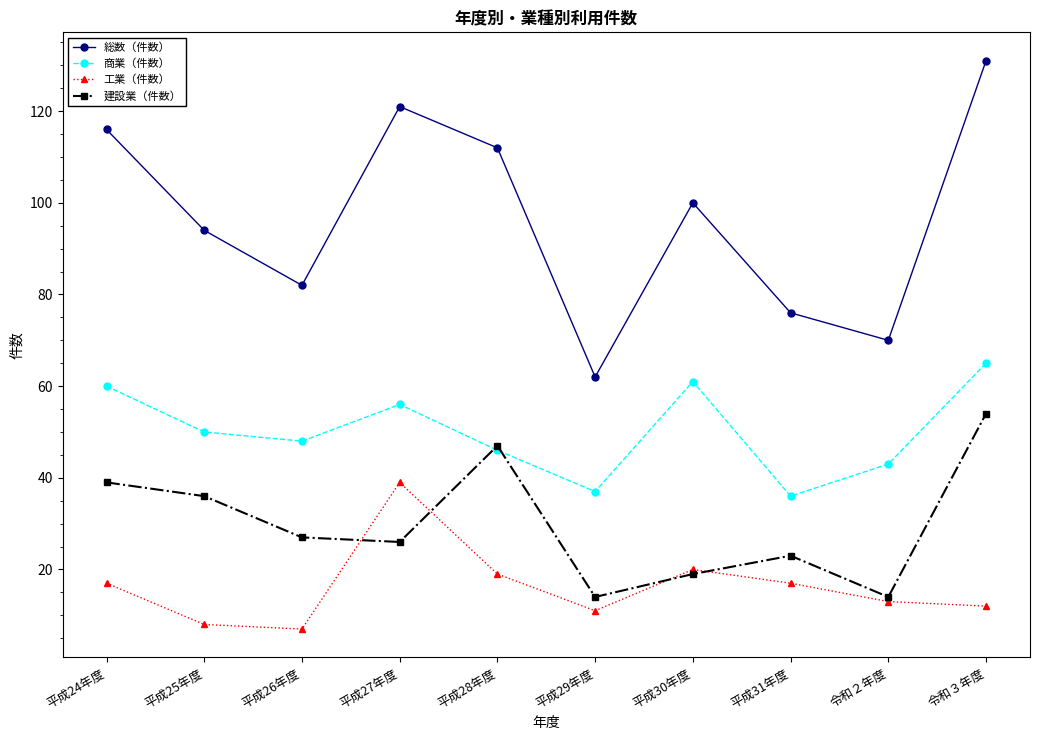

At how many categories does at least one series exceed 20?

10